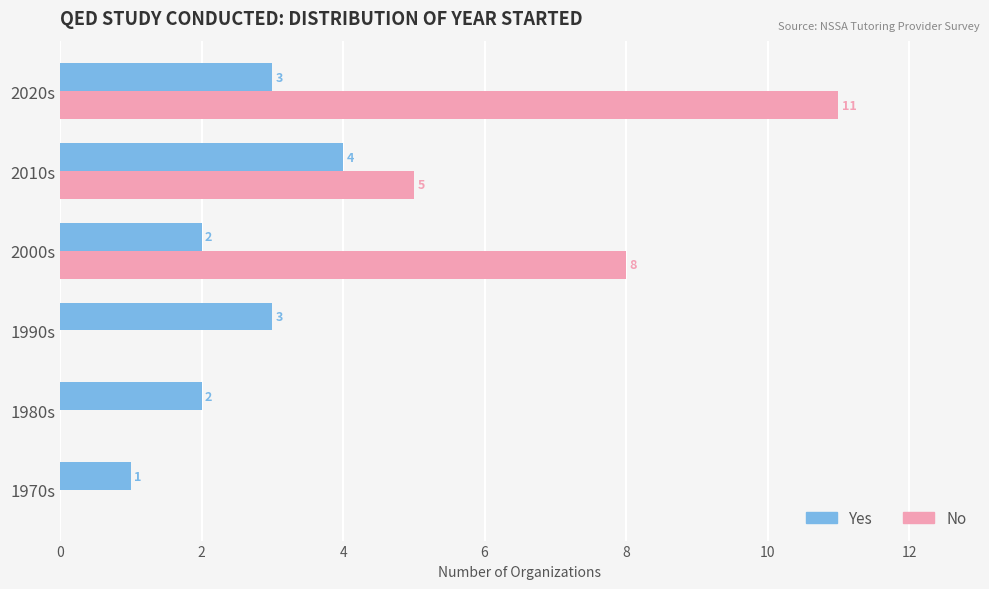

What is the sum of all Yes values?

15